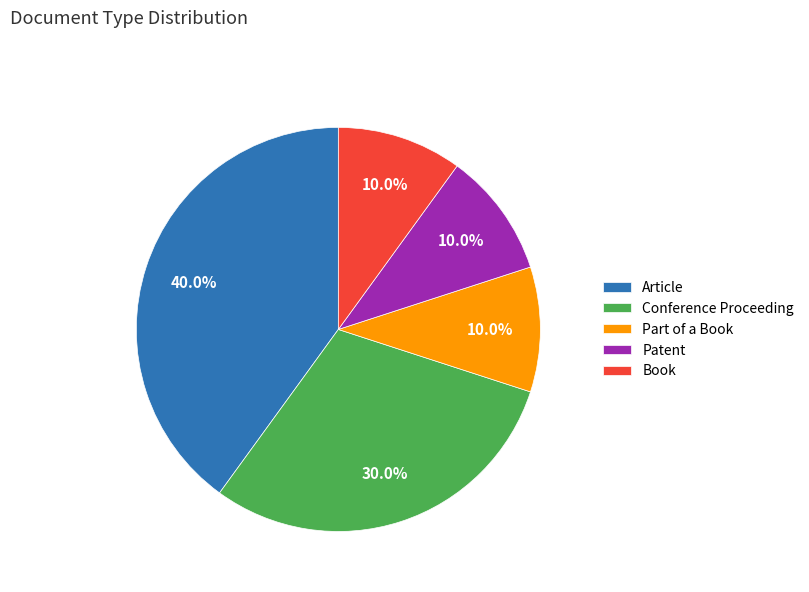

Which category has the biggest portion of the pie?

Article